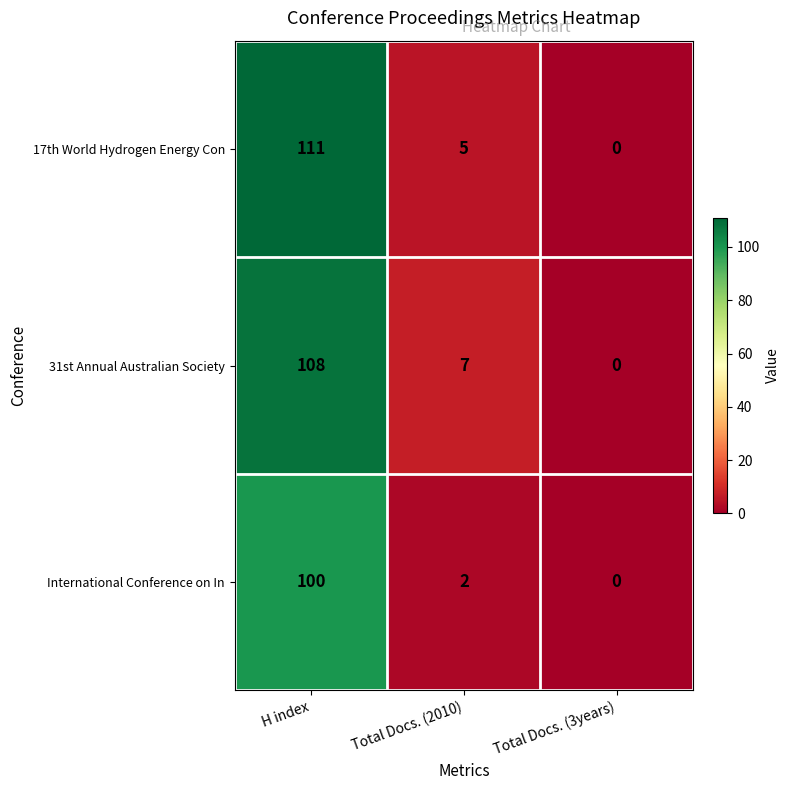

Reading left to right, extract all data points from this chart.

17th World Hydrogen Energy Con: 111	5	0
31st Annual Australian Society: 108	7	0
International Conference on In: 100	2	0